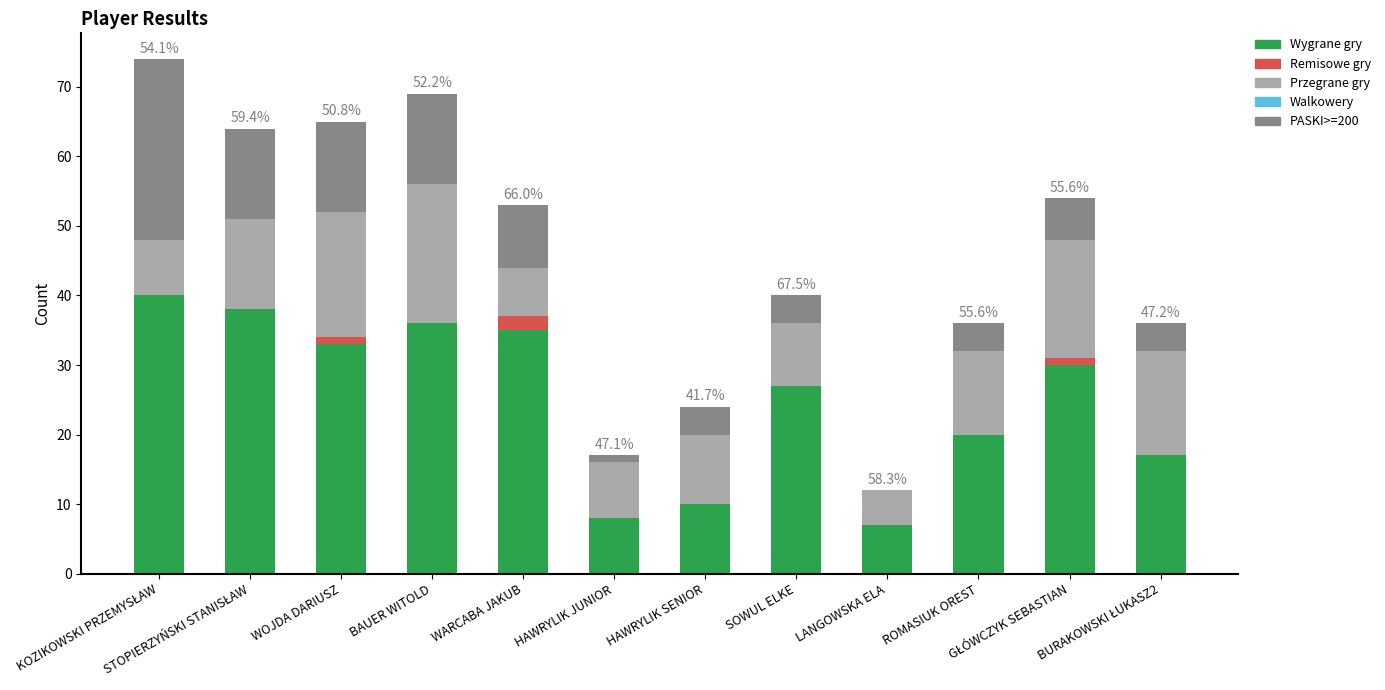

The Wygrane gry series shows 8 at HAWRYLIK JUNIOR. True or false?

True